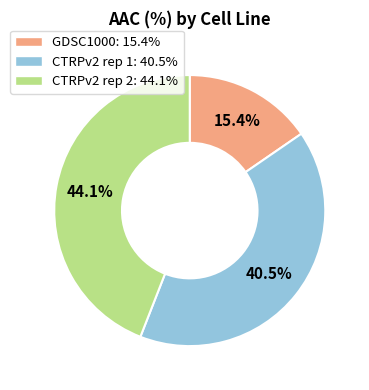

Combined, do GDSC1000 and CTRPv2 rep 2 account for over 50%?

Yes